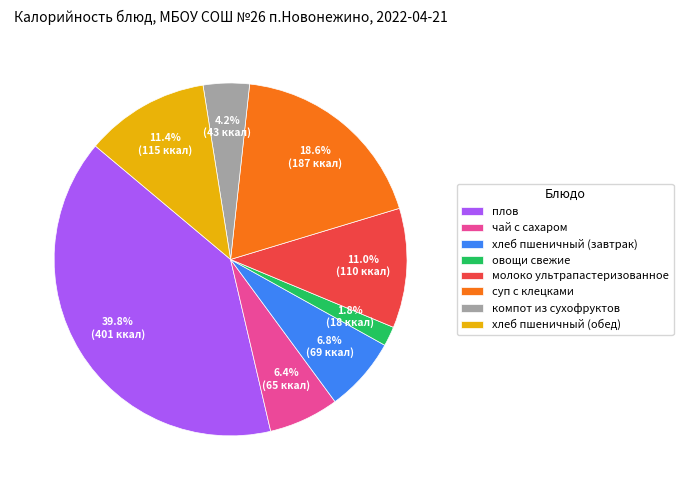

To the nearest percent, what is the combined percentage of суп с клецками and чай с сахаром?

25%